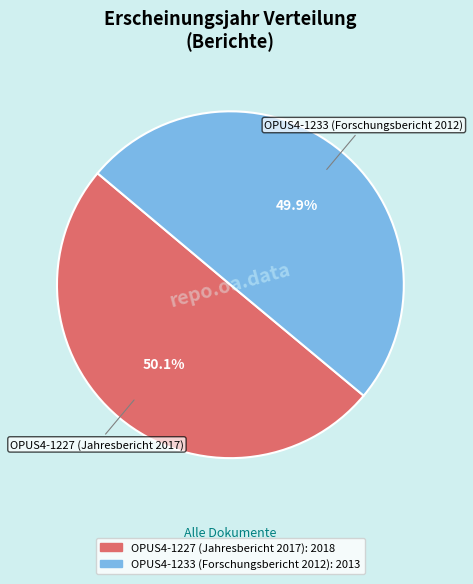

What percentage is NOT represented by OPUS4-1227 (Jahresbericht 2017)?

49.9%